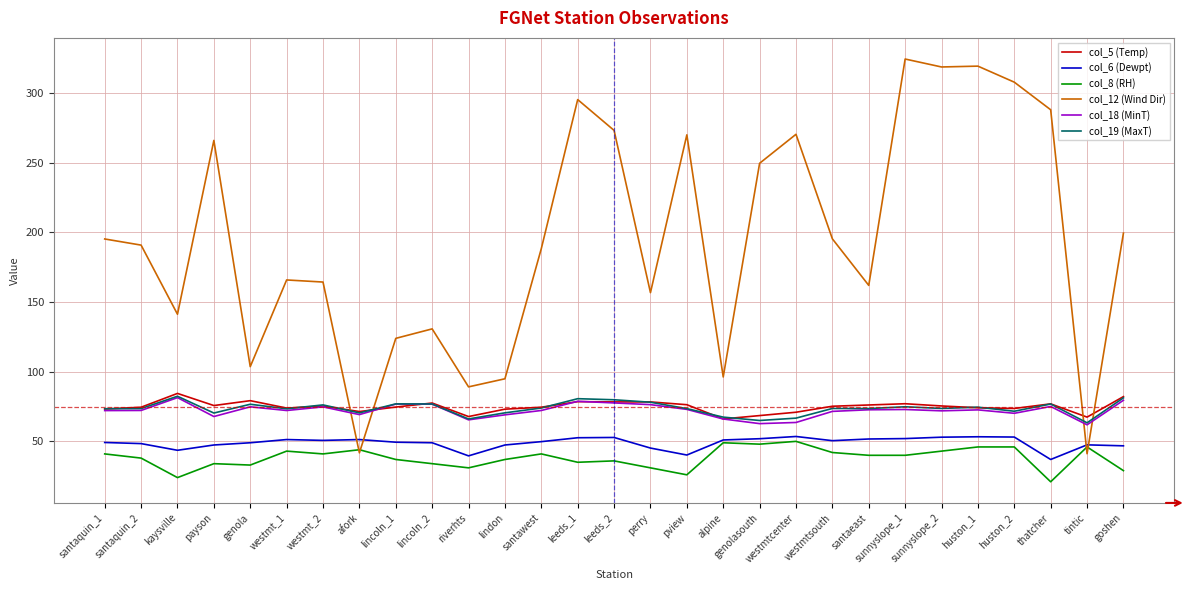

Is it true that col_6 (Dewpt) equals 80.2 at genolasouth?

False